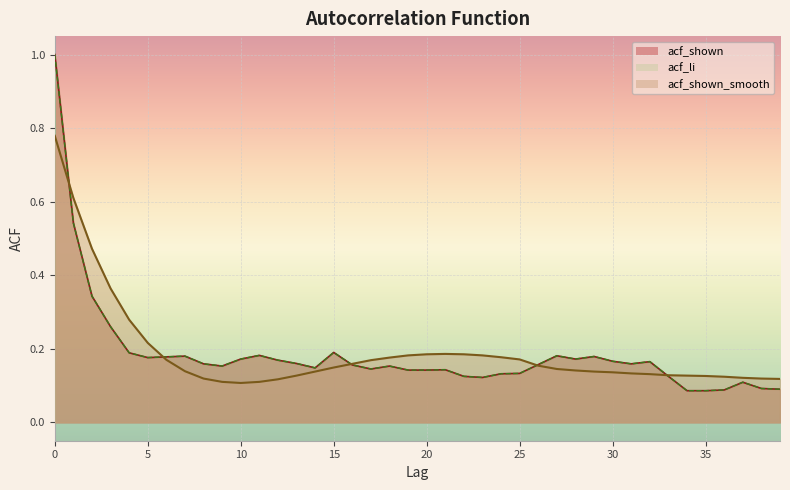

How many series are shown in this chart?

3